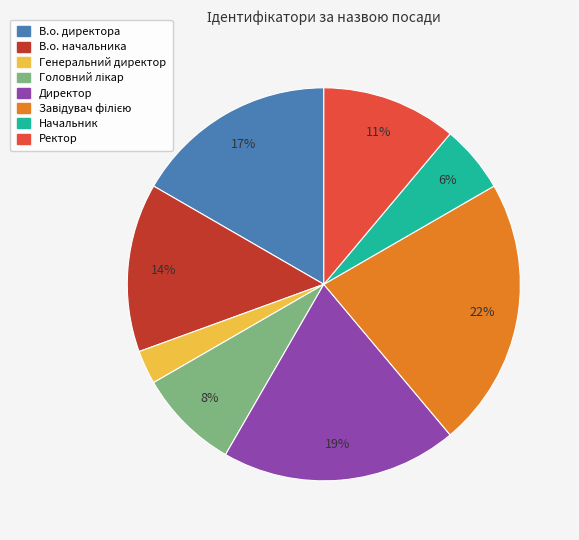

Which has a higher value, Генеральний директор or В.о. директора?

В.о. директора